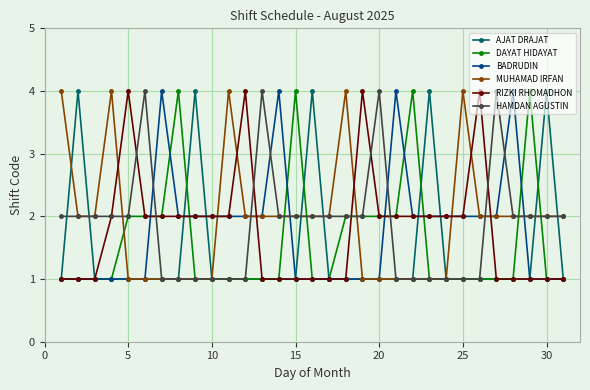

How many lines are shown in the chart?

6